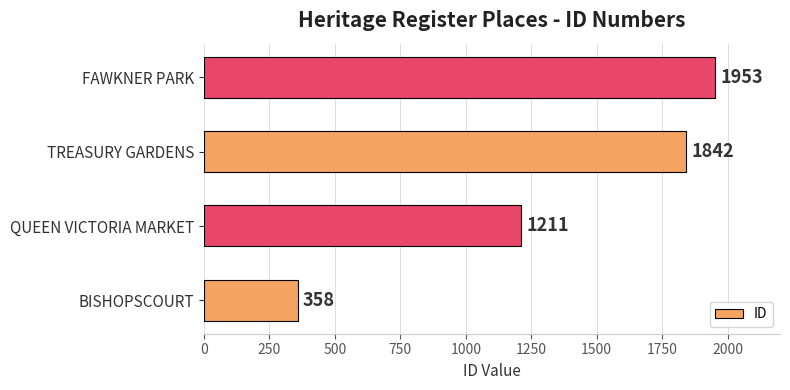

How many categories are shown in the chart?

4